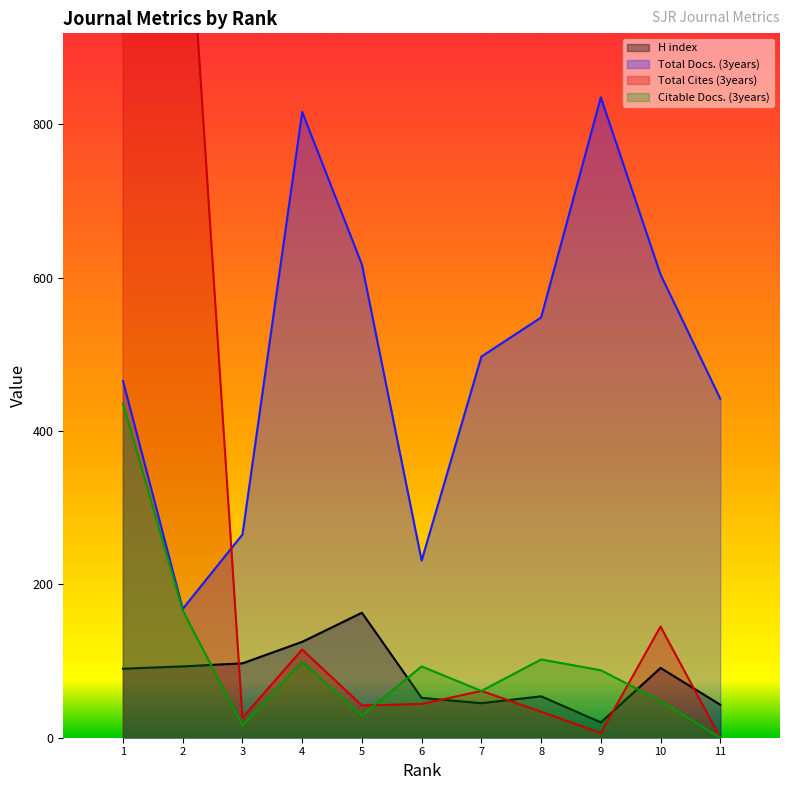

Is it true that Citable Docs. (3years) equals 92 at 7?

False